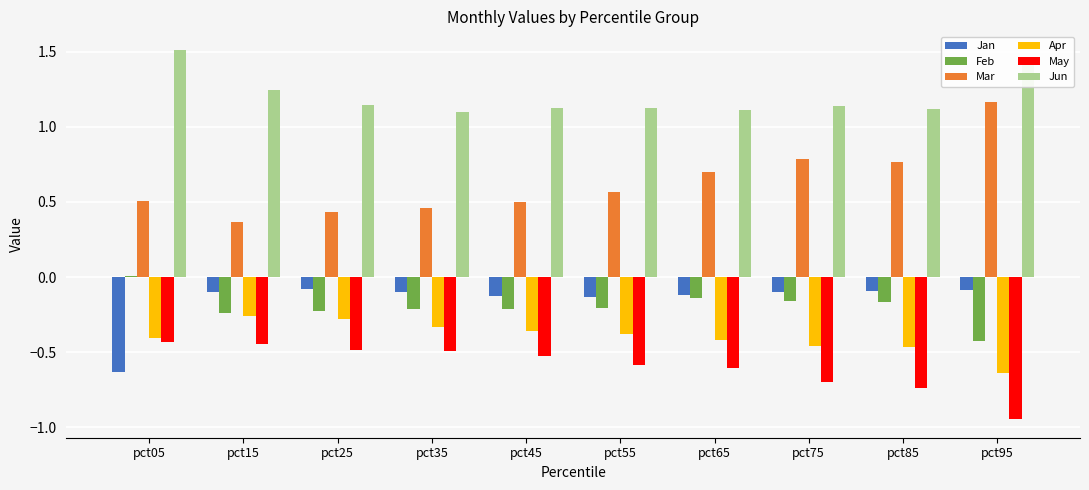

Is the value of Feb at pct75 greater than the value of Apr at pct15?

Yes